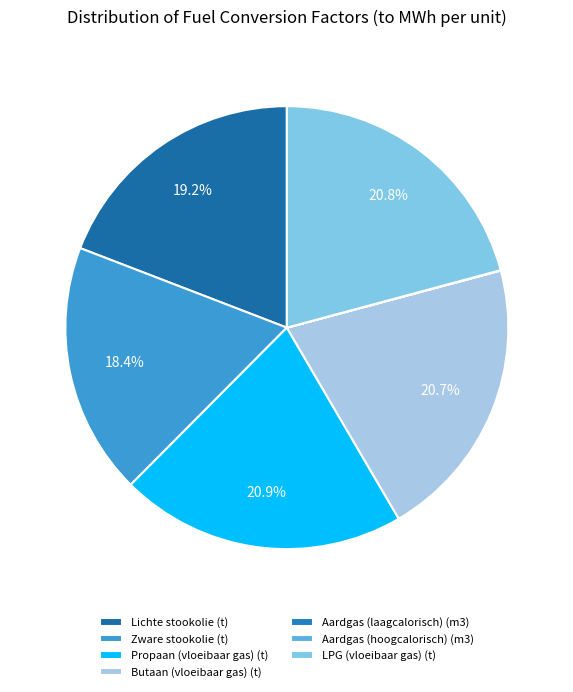

True or false: Zware stookolie (t) accounts for 18% of the total.

True